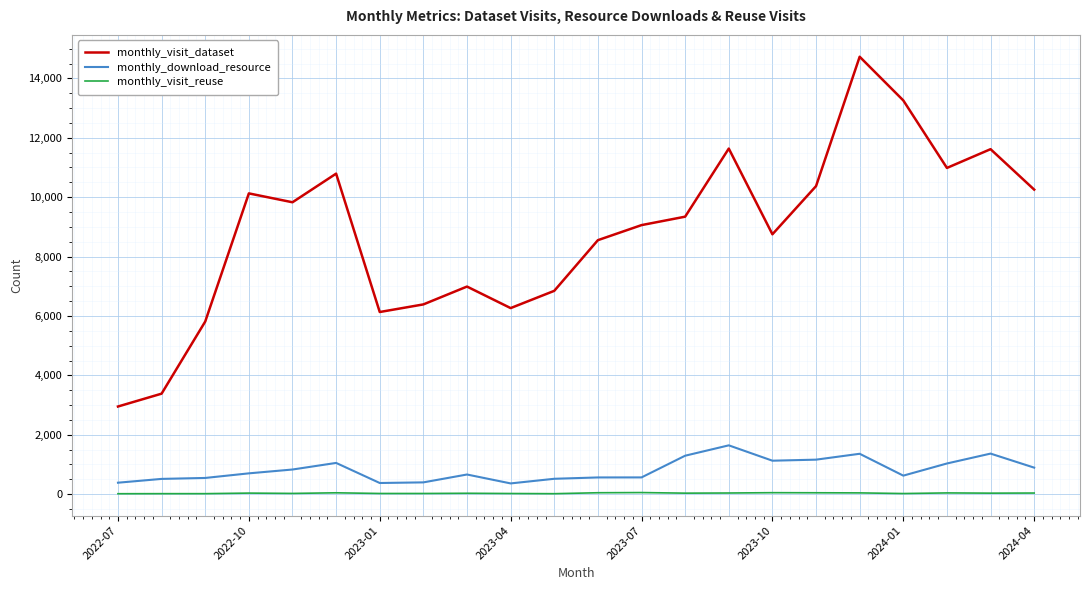

Rank the series by their maximum value, from lowest to highest.

monthly_visit_reuse, monthly_download_resource, monthly_visit_dataset